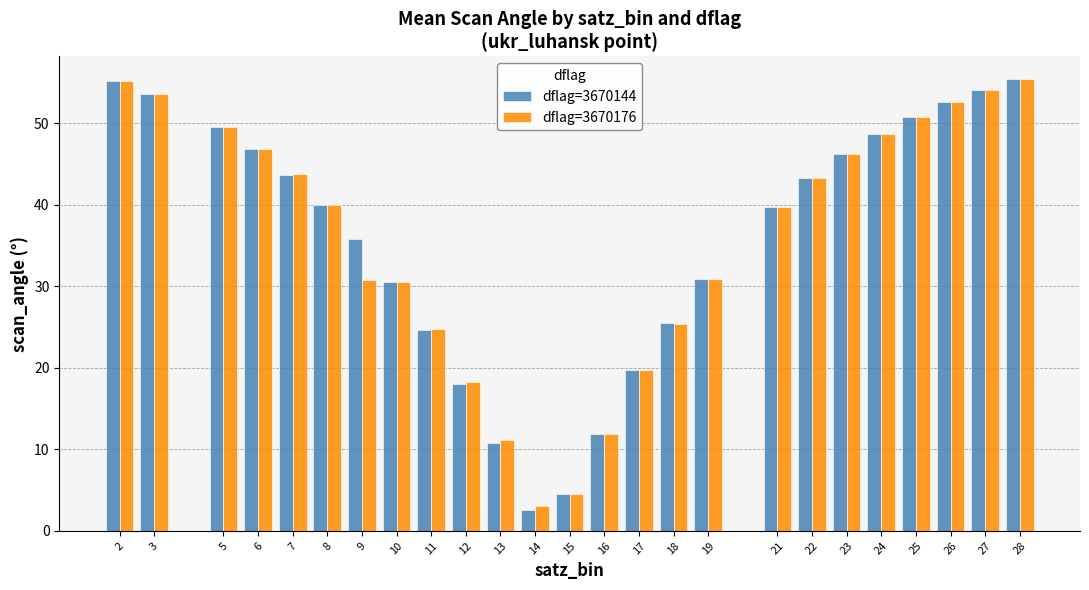

Is the value of dflag=3670144 at 26 greater than the value of dflag=3670176 at 10?

Yes